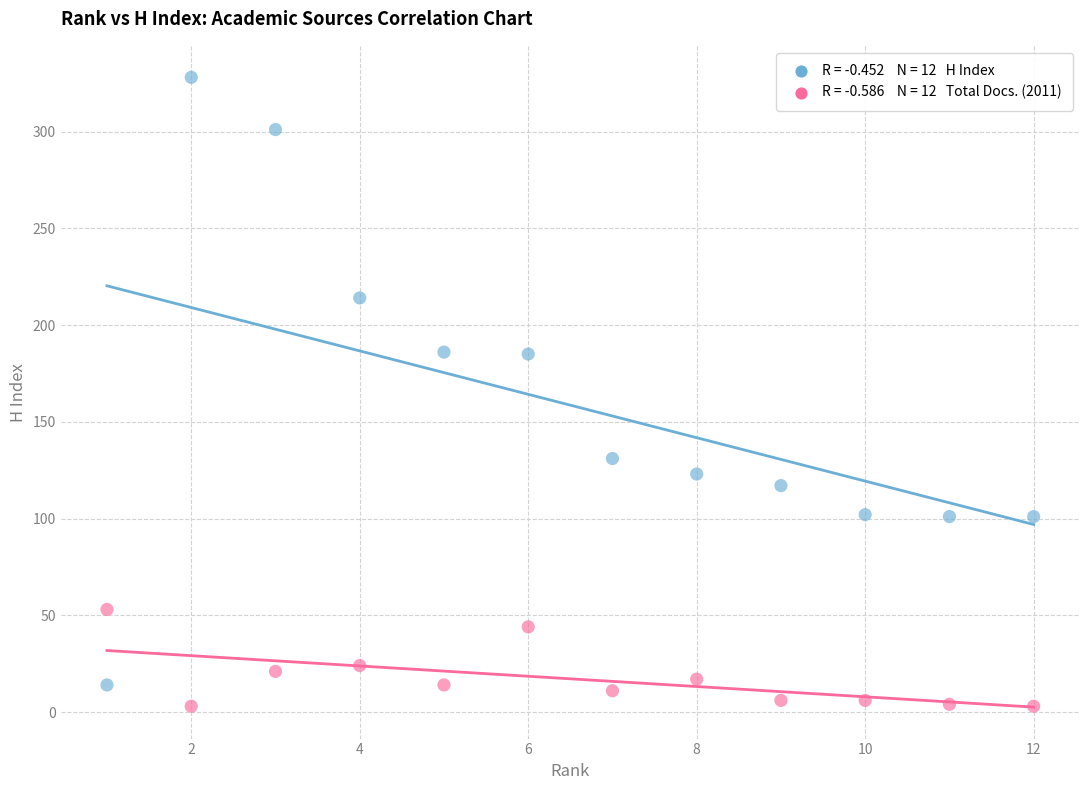

Across all data points, what is the range of X values (max minus min)?

11